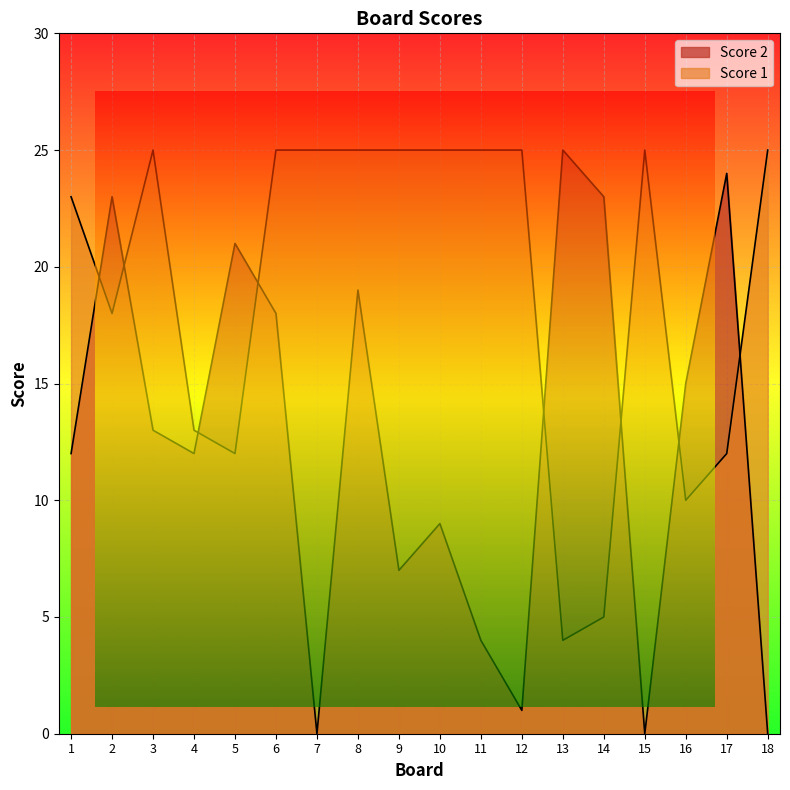

Which series has the largest total across all categories?

Score 1